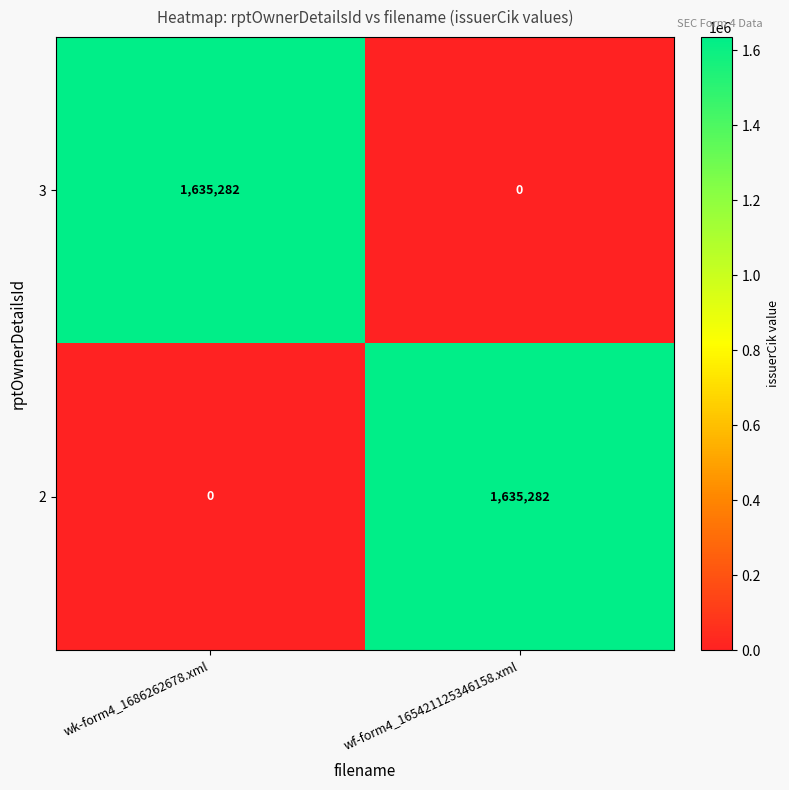

How many series are shown in this chart?

2